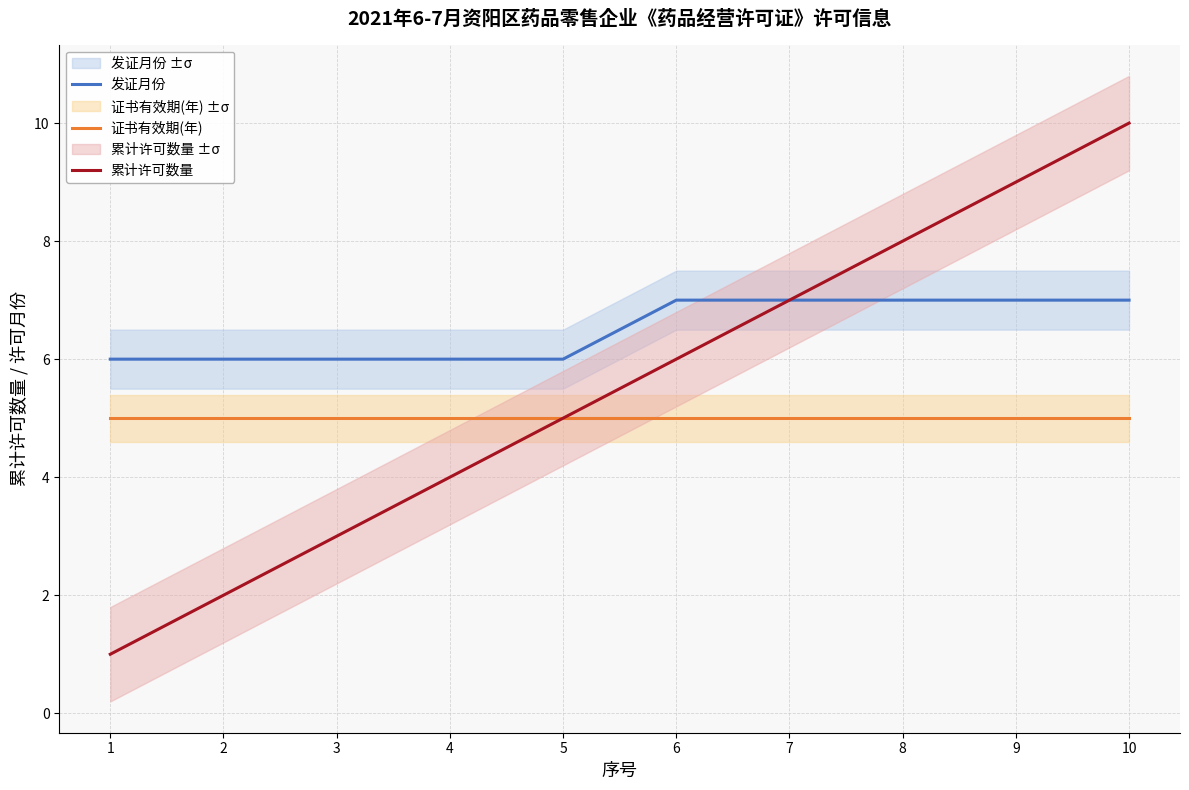

True or false: 累计许可数量 and 发证月份 intersect in this chart.

False